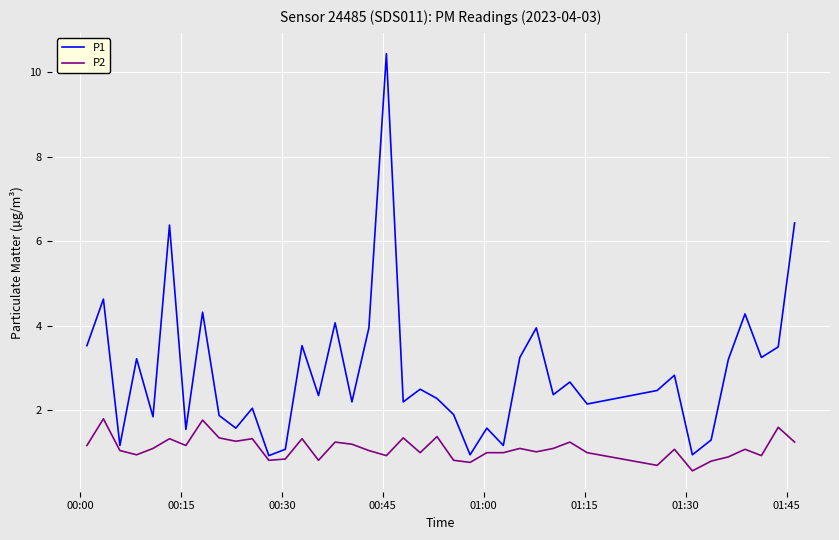

Rank the series by their average value, from highest to lowest.

P1, P2